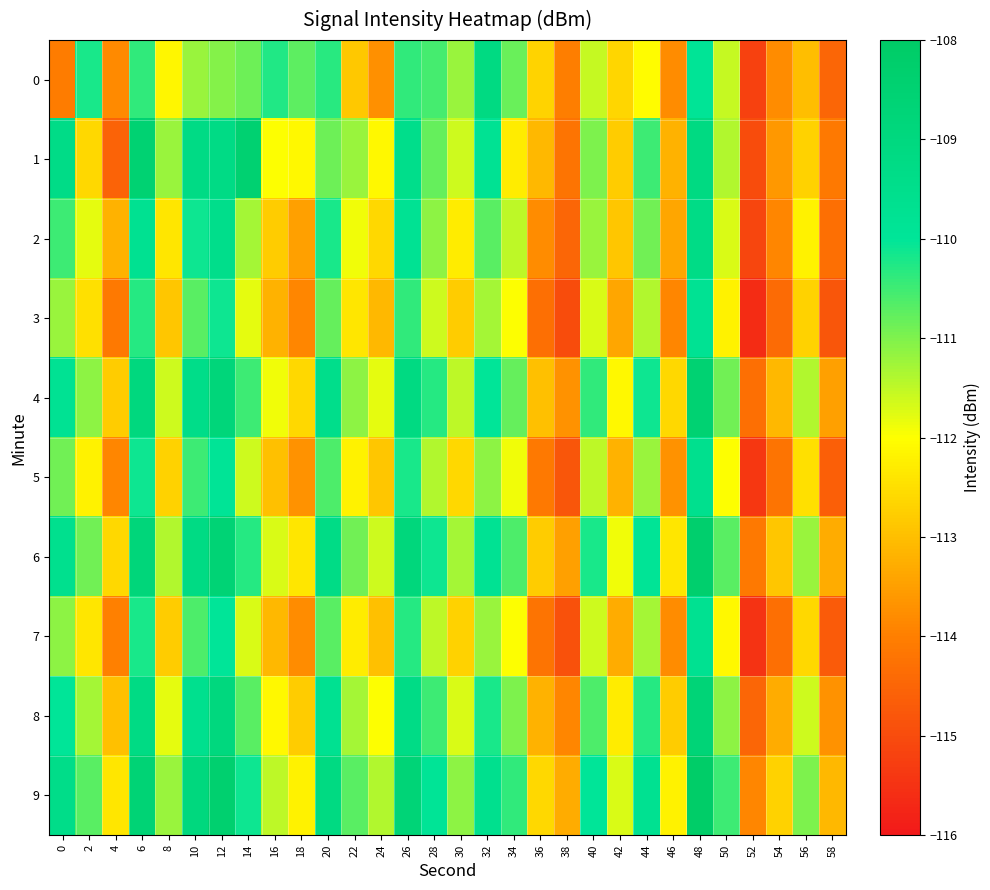

What is the smallest value displayed?

-115.6